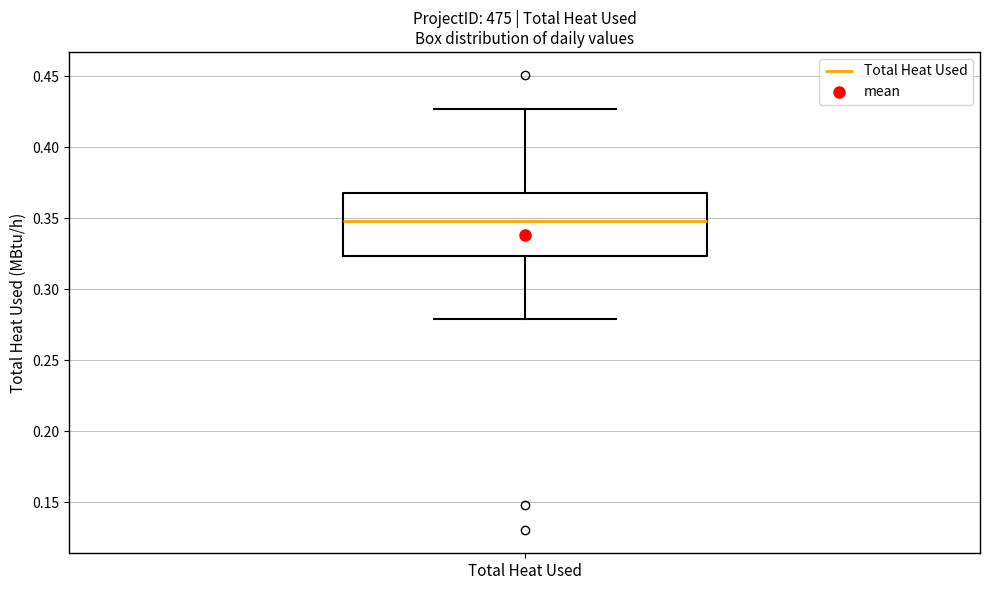

Where is the lower edge of the box for Total Heat Used on the y-axis? The values are not printed on the chart, so give them approximately, as read against the axis.

0.325